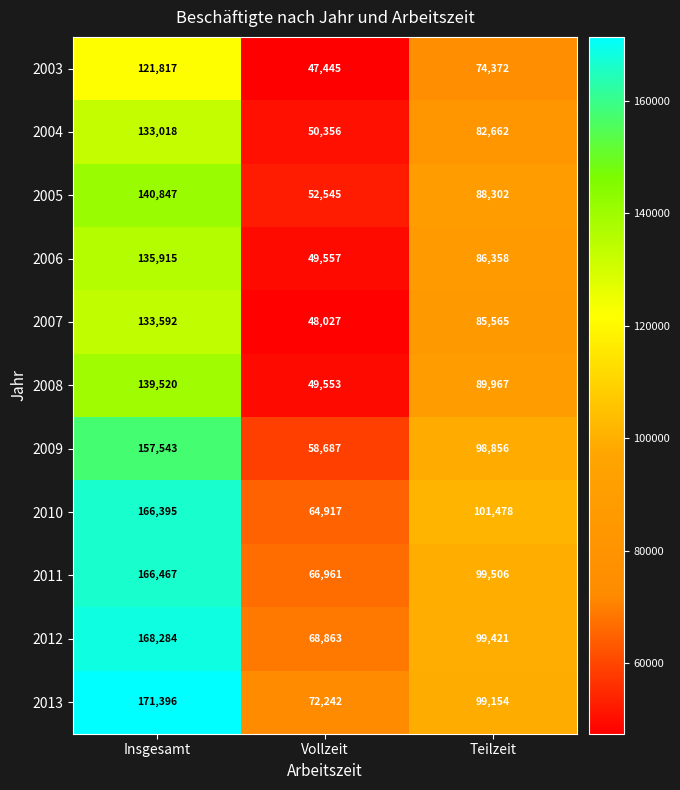

Which series has the largest total across all categories?

2013